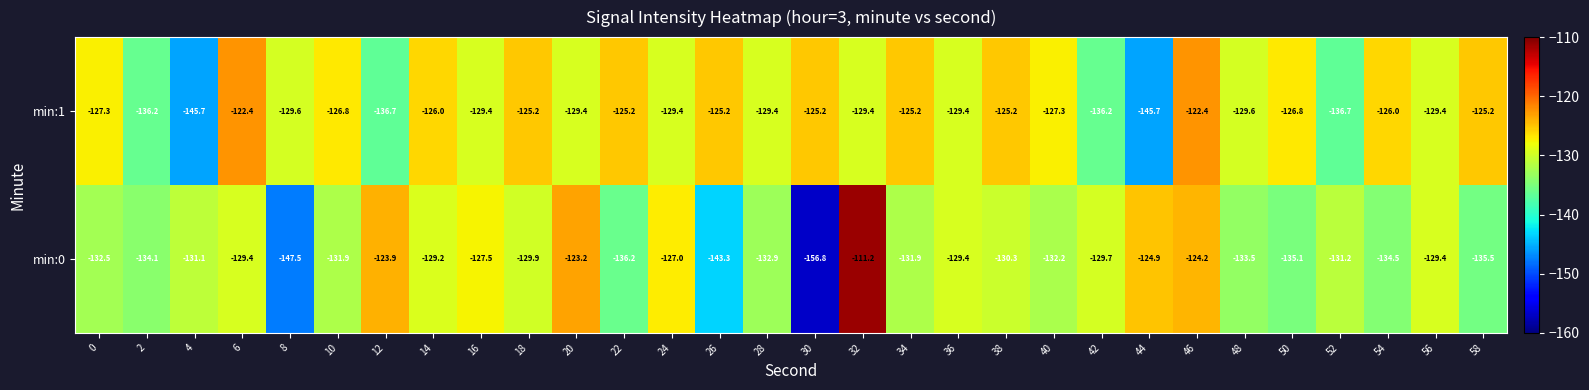

Which series has the largest range (max minus min)?

min:0